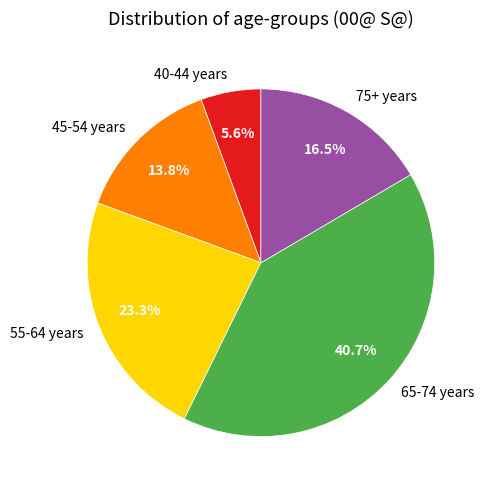

How much of the chart is everything except 55-64 years?

76.7%